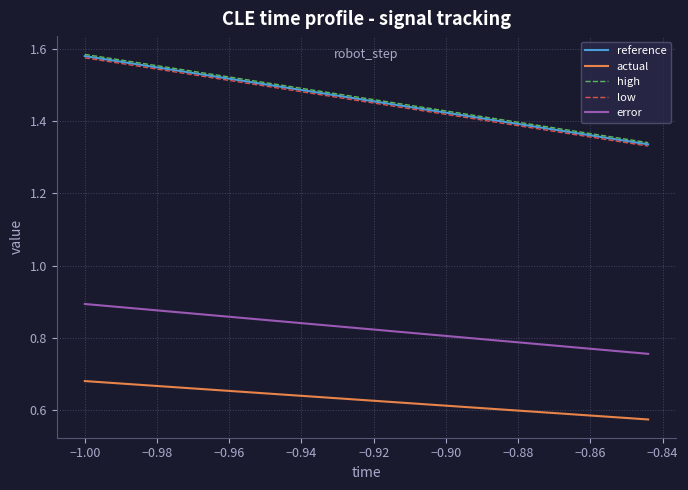

Does the chart have visible grid lines?

Yes